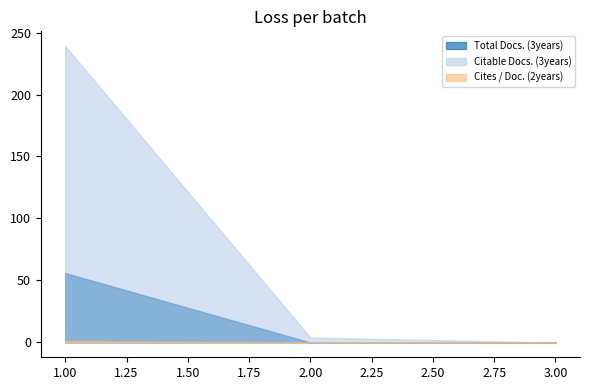

Which series has the largest range (max minus min)?

Citable Docs. (3years)